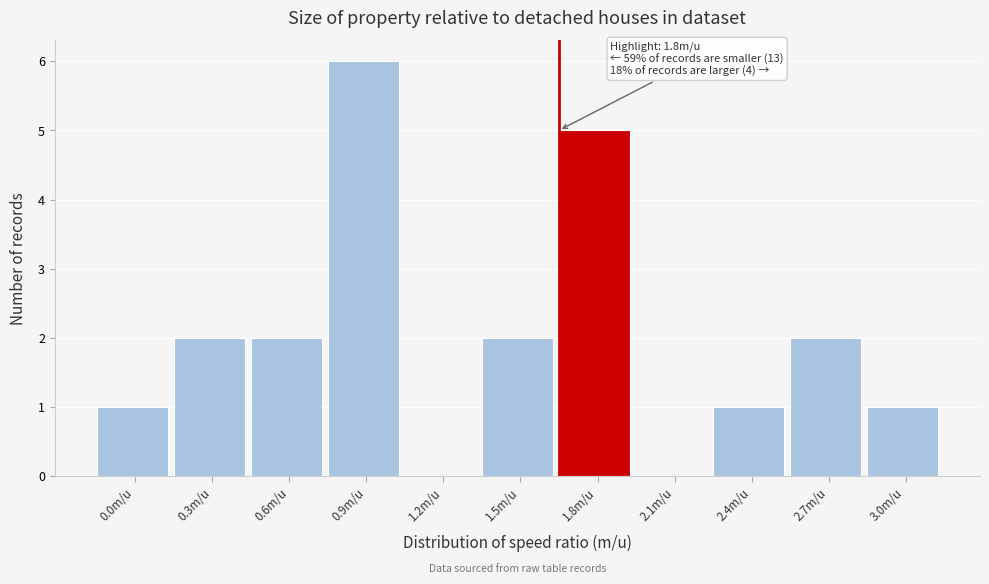

Reading left to right, extract all data points from this chart.

0.0m/u=1	0.3m/u=2	0.6m/u=2	0.9m/u=6	1.2m/u=0	1.5m/u=2	1.8m/u=5	2.1m/u=0	2.4m/u=1	2.7m/u=2	3.0m/u=1